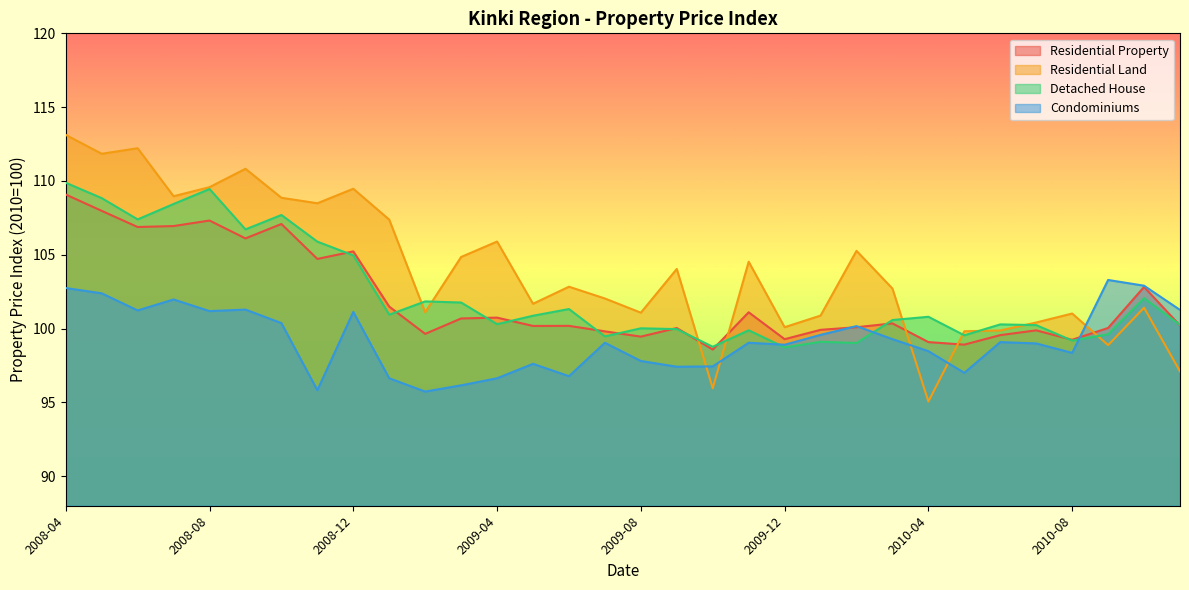

Reading left to right, what are all the values shown in this chart?

Residential Property: 109.1	108.0	106.9	106.9	107.3	106.1	107.1	104.7	105.2	101.5	99.6	100.7	100.7	100.2	100.2	99.8	99.5	100.0	98.6	101.1	99.3	99.9	100.1	100.4	99.1	98.9	99.6	99.9	99.2	100.0	102.8	100.2
Residential Land: 113.1	111.8	112.2	109.0	109.6	110.8	108.9	108.5	109.5	107.4	101.1	104.9	105.9	101.7	102.8	102.0	101.1	104.0	96.0	104.5	100.1	100.9	105.3	102.7	95.1	99.8	99.9	100.4	101.0	98.9	101.4	97.1
Detached House: 109.9	108.8	107.4	108.4	109.5	106.7	107.7	105.9	105.0	100.9	101.8	101.8	100.3	100.9	101.3	99.5	100.0	100.0	98.8	99.9	98.7	99.1	99.0	100.6	100.8	99.5	100.3	100.2	99.2	99.6	102.1	100.3
Condominiums: 102.7	102.4	101.2	102.0	101.2	101.3	100.4	95.8	101.1	96.6	95.7	96.2	96.6	97.6	96.8	99.0	97.8	97.4	97.4	99.0	98.9	99.6	100.2	99.3	98.5	97.0	99.1	99.0	98.4	103.3	102.9	101.3